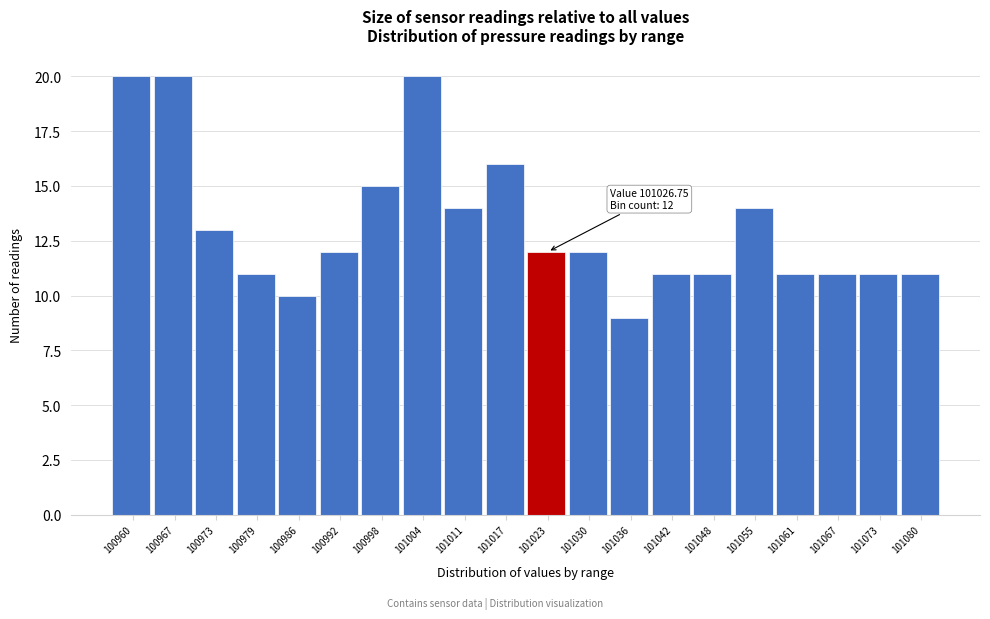

Reading left to right, what are all the values shown in this chart?

100960=20	100967=20	100973=13	100979=11	100986=10	100992=12	100998=15	101004=20	101011=14	101017=16	101023=12	101030=12	101036=9	101042=11	101048=11	101055=14	101061=11	101067=11	101073=11	101080=11